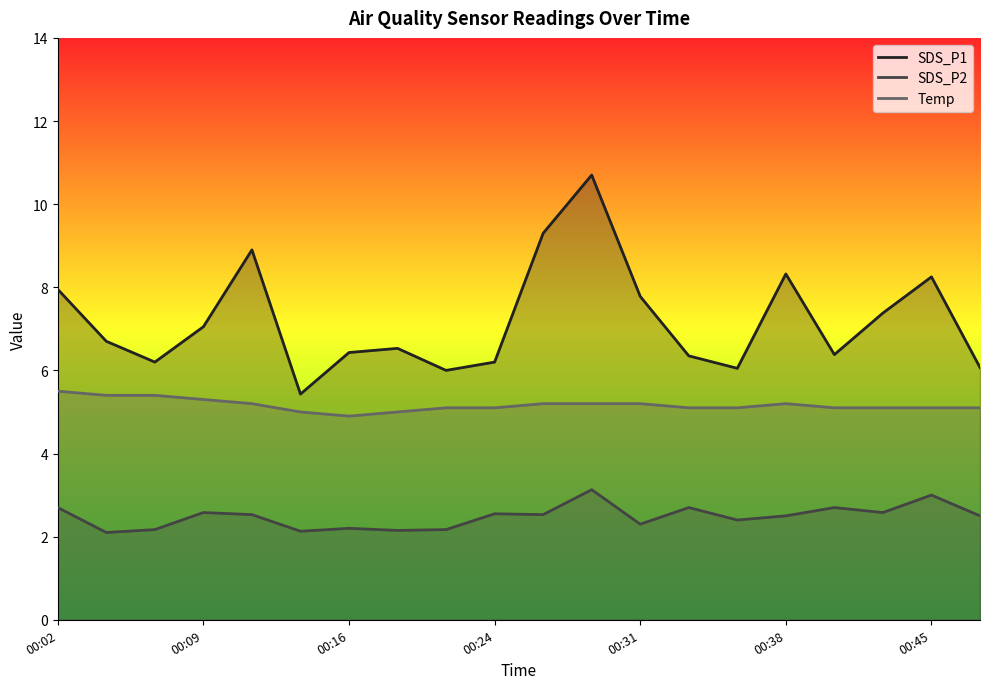

What are all the series names shown in the legend?

SDS_P1, SDS_P2, Temp